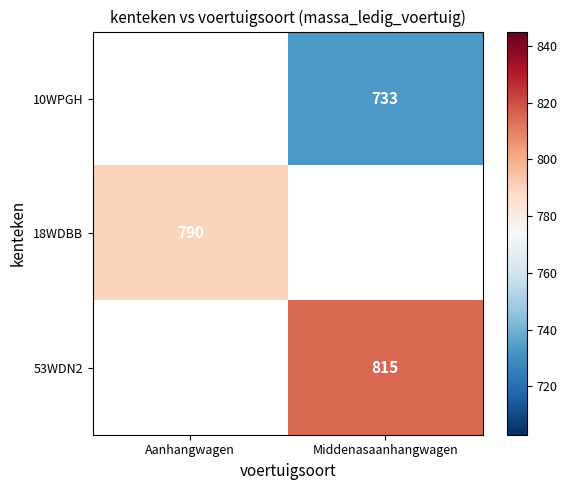

At which category does the chart reach its peak across all series?

Middenasaanhangwagen